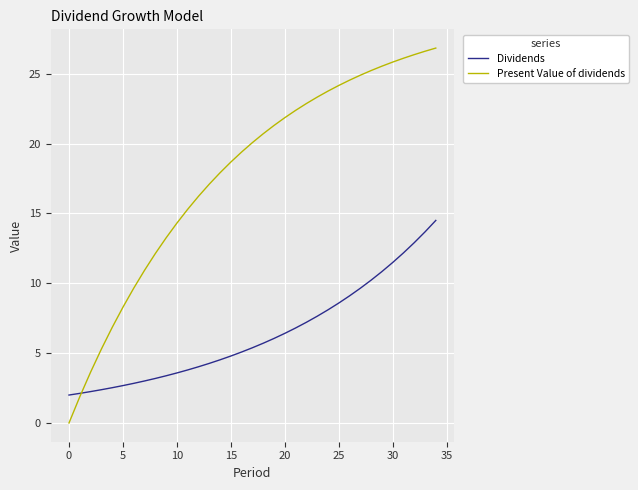

Which series has the largest total across all categories?

Present Value of dividends